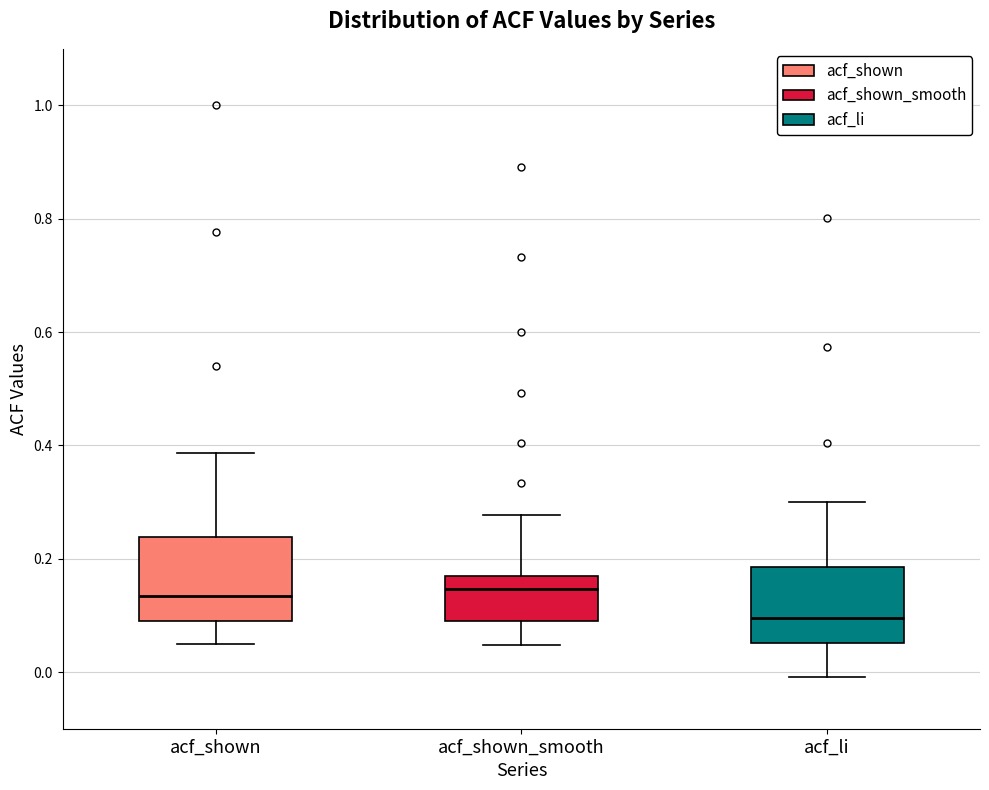

Reading left to right, transcribe this box plot: for each box, give where its median line is, the range the box spans, and where its two whiskers end, as read against the y-axis. The values are not printed on the chart, so give them approximately, as read against the axis.

acf_shown: median 0.14, box 0.10 to 0.24, whiskers 0.04 to 0.38
acf_shown_smooth: median 0.14, box 0.08 to 0.16, whiskers 0.04 to 0.28
acf_li: median 0.10, box 0.06 to 0.18, whiskers 0.00 to 0.30